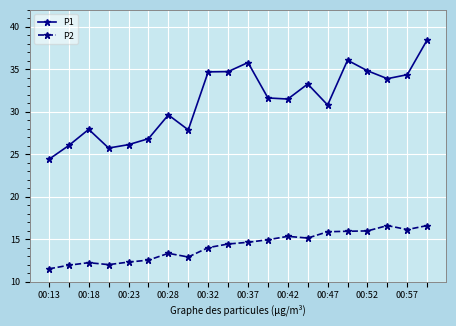

What is the highest value of the P1 series?

38.5